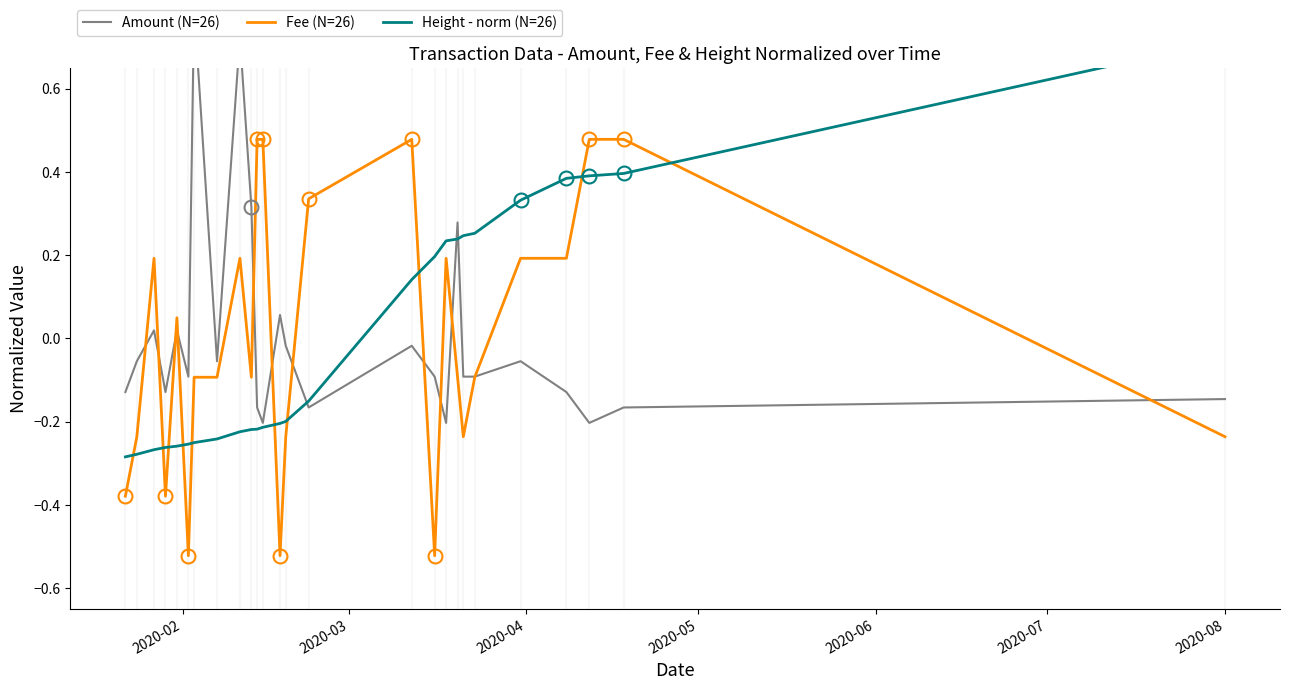

Does the chart have visible grid lines?

No